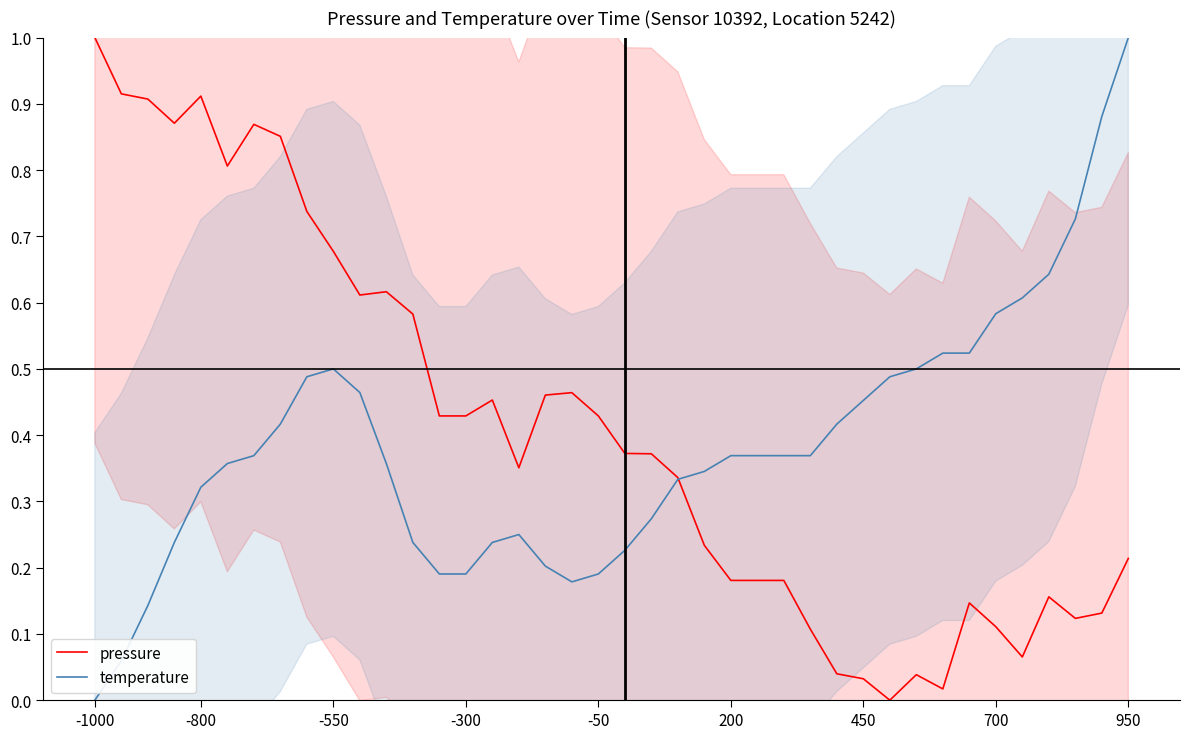

What is the total value across all series at 17?

0.7